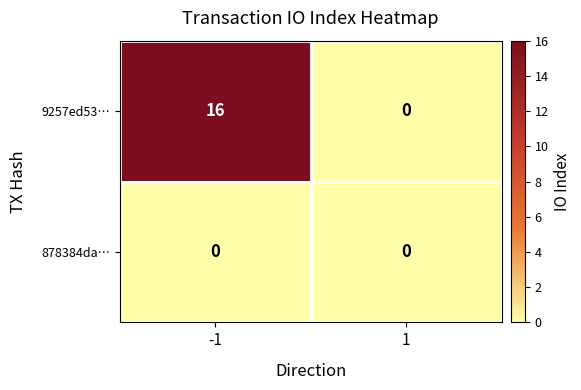

The value of 9257ed53… at -1 is 9. True or false?

False